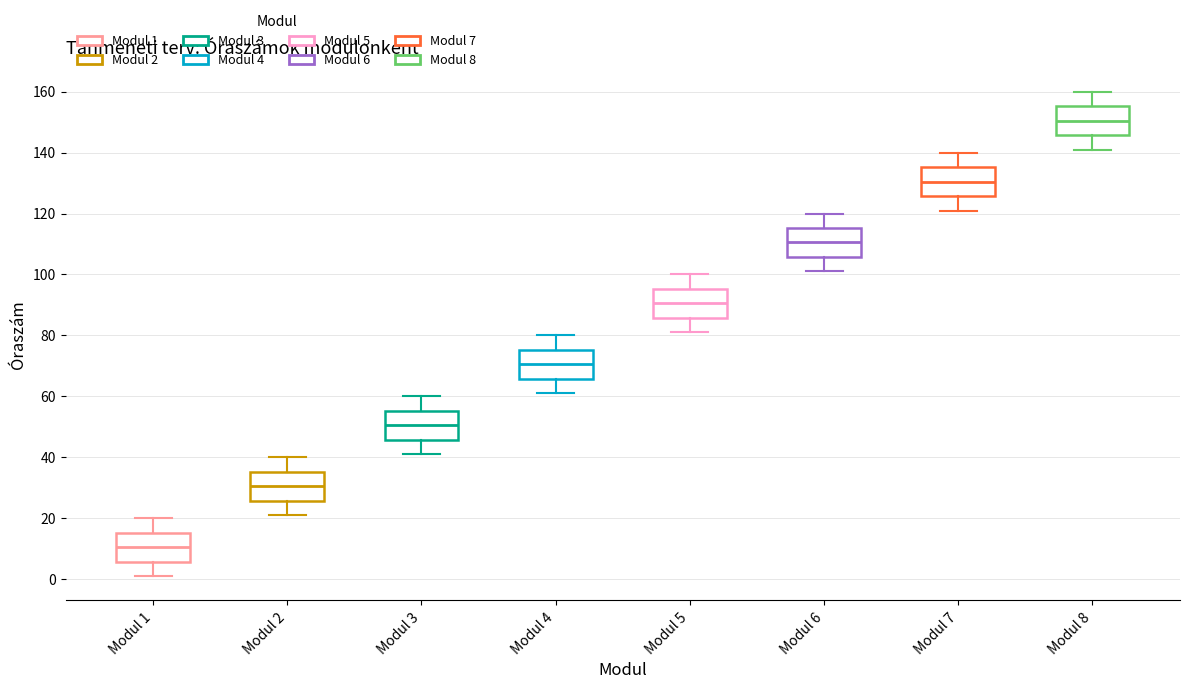

Which box's median line is the highest?

Modul 8